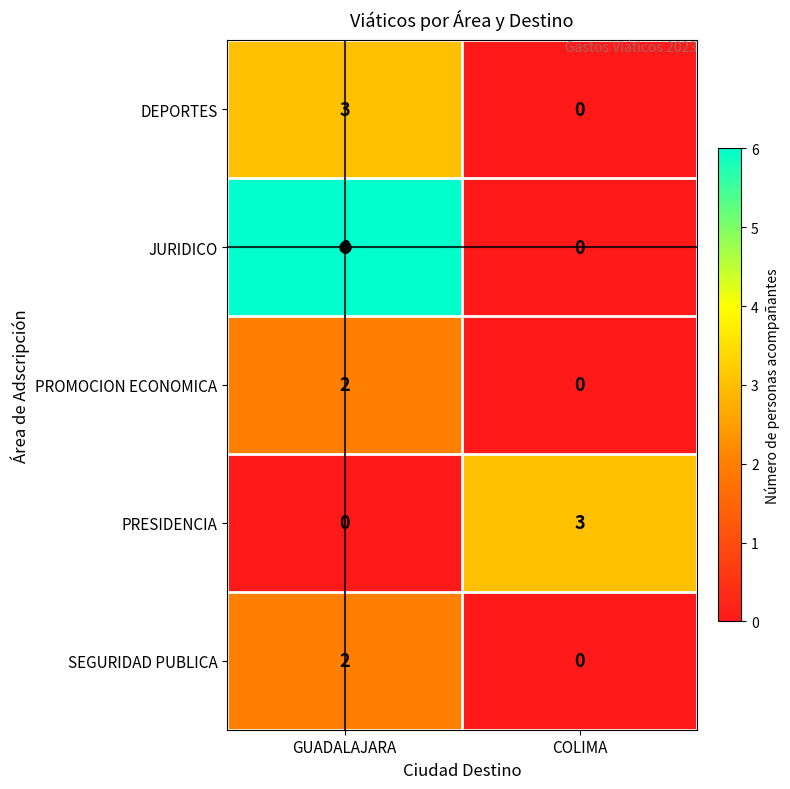

Which series has the largest total across all categories?

JURIDICO